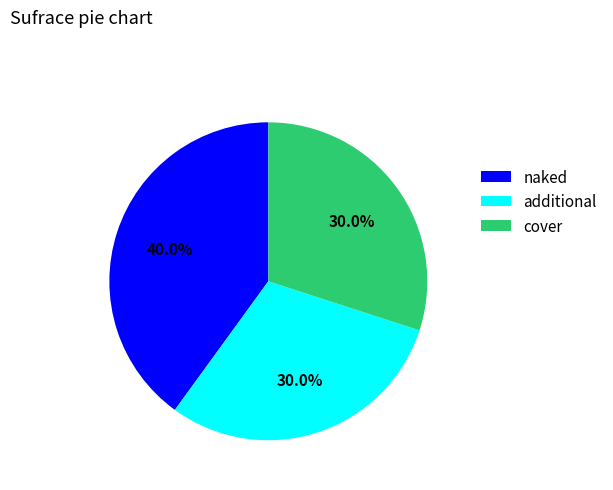

How much of the chart is everything except naked?

60.0%